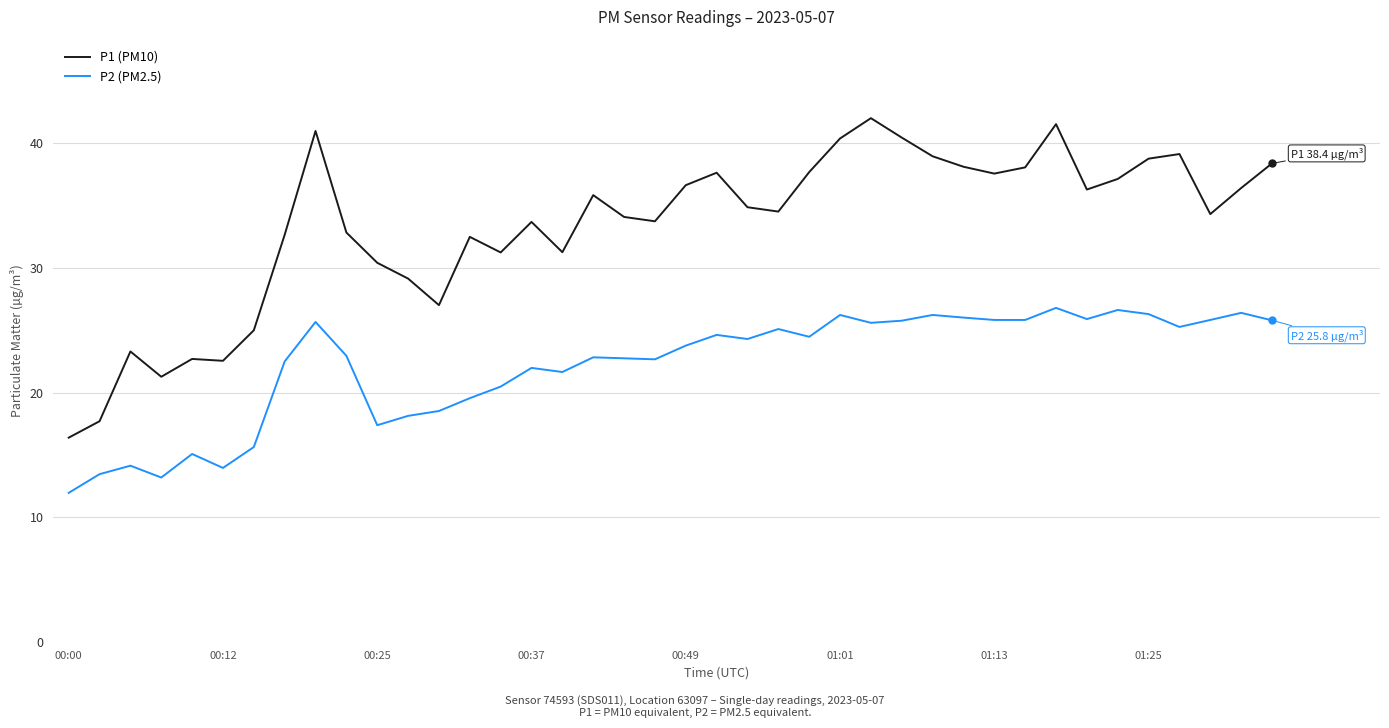

Which series has the widest spread of values?

P1 (PM10)